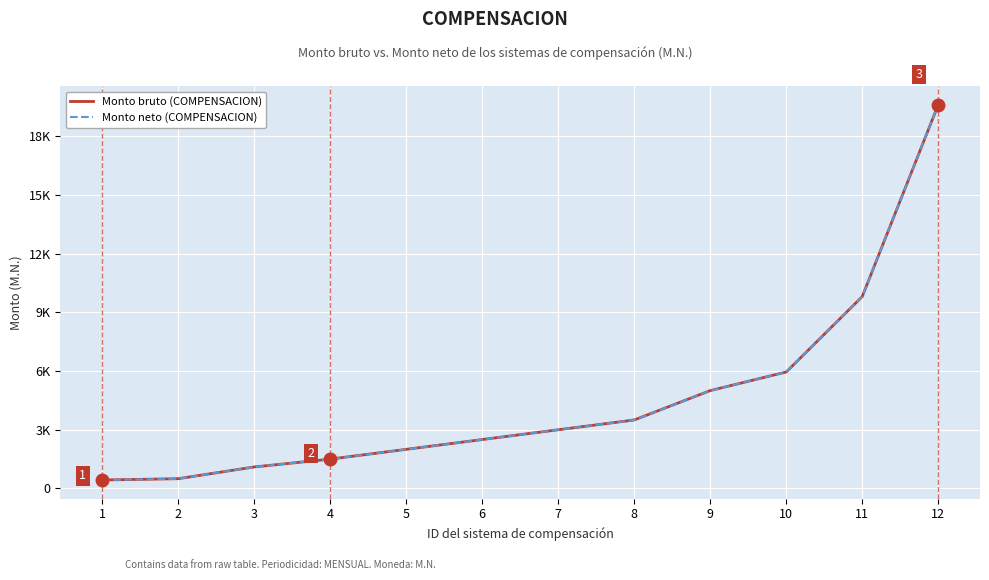

What is the value of the Monto neto (COMPENSACION) point at the 9th from the left?

5000.0